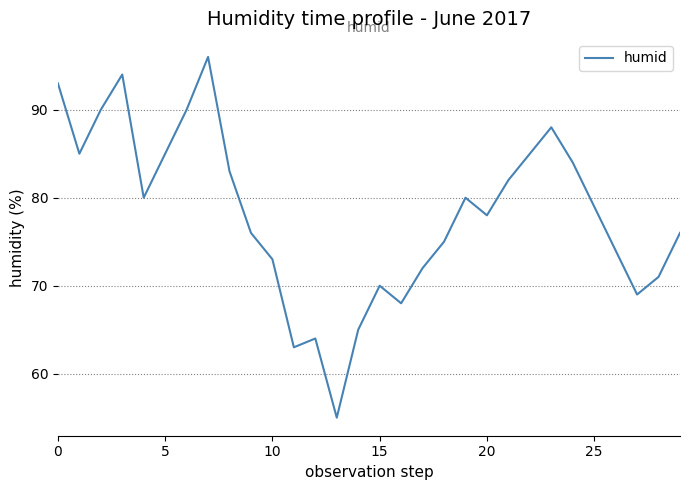

How many interior local peaks (higher than both neighbors) does the data have?

6